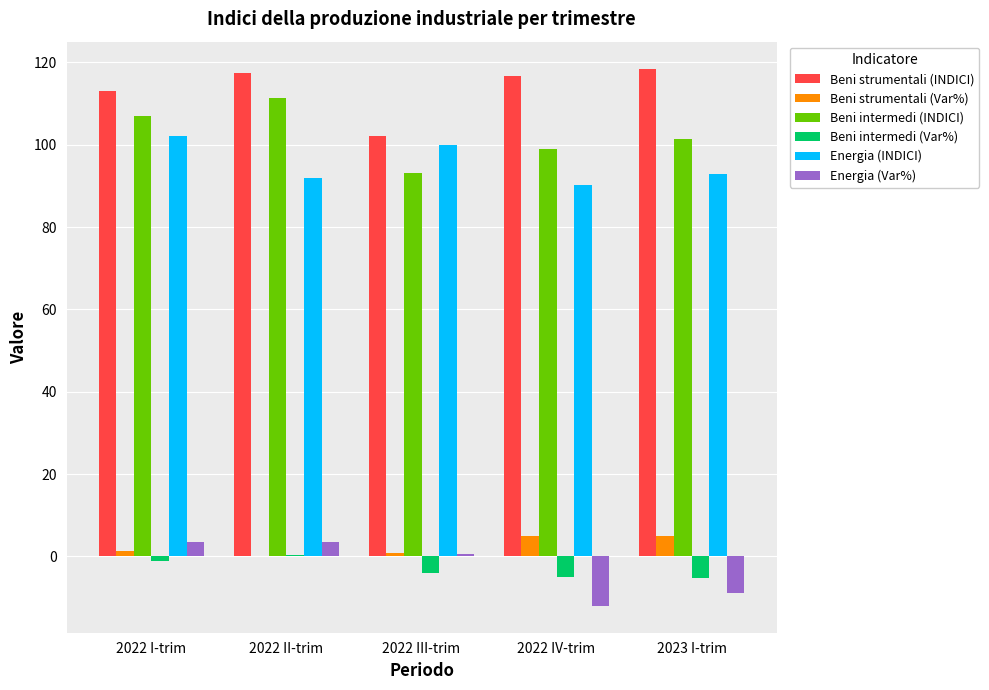

The Beni intermedi (INDICI) series shows 145.4 at 2023 I-trim. True or false?

False